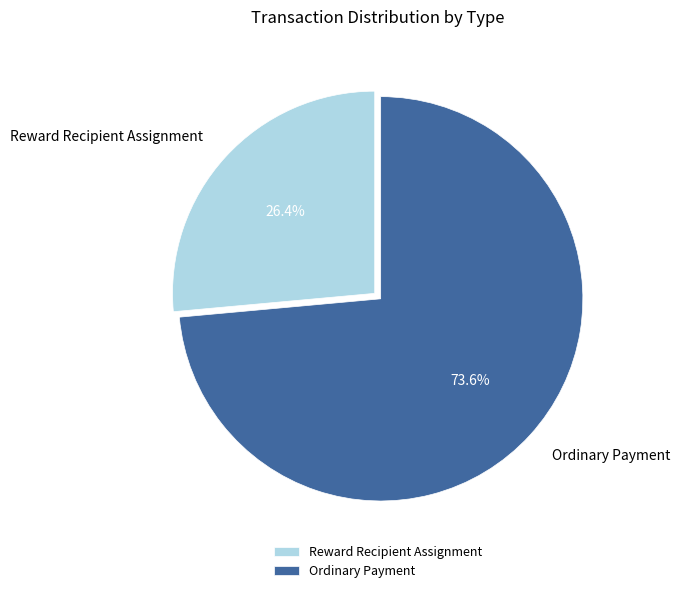

Approximately how many times larger is the value at Ordinary Payment compared to Reward Recipient Assignment?

2.8